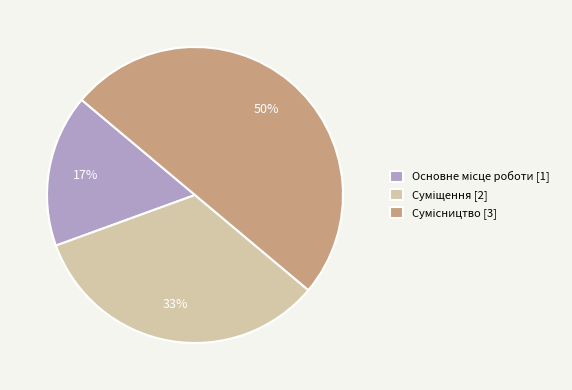

Count the number of slices in the pie.

3